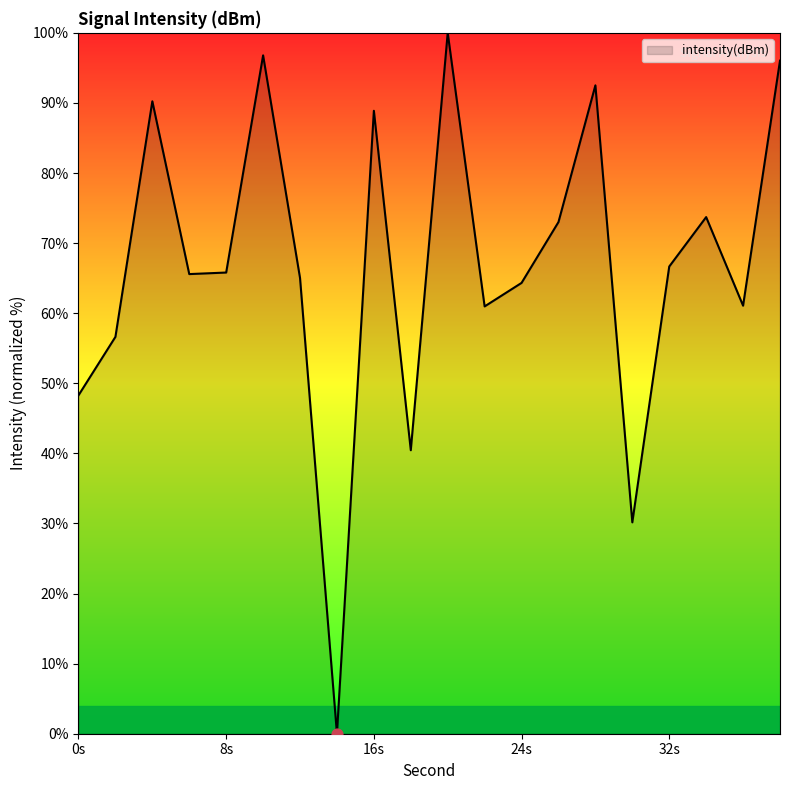

What is the greatest value displayed?

100.0